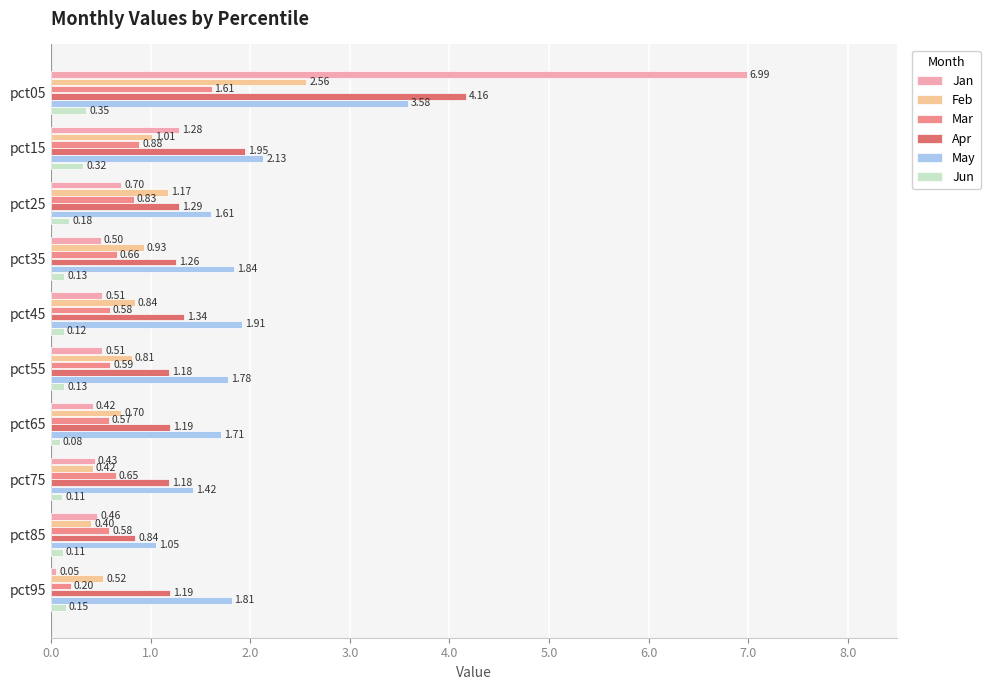

Which series has the largest range (max minus min)?

Jan